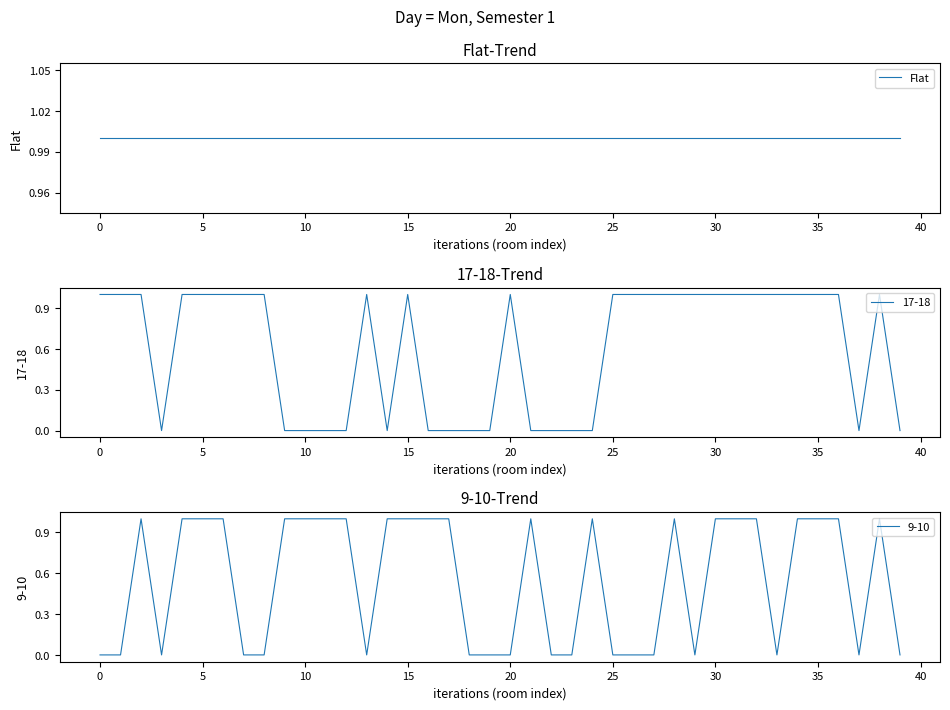

How many values in 17-18 are above zero?

24